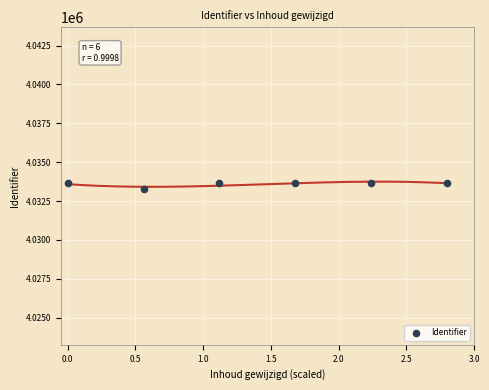

What is the range of Y values (max minus min)?

420